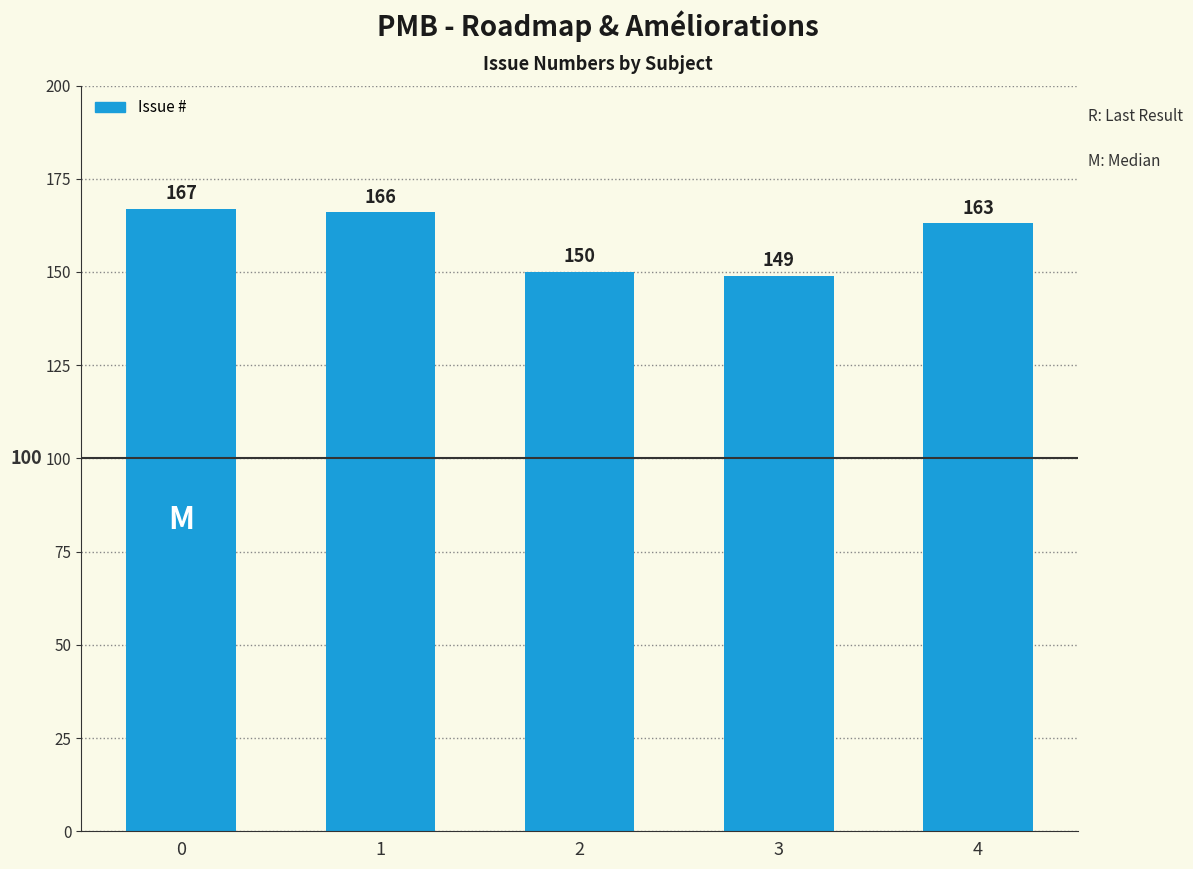

How many data points does each series have?

5